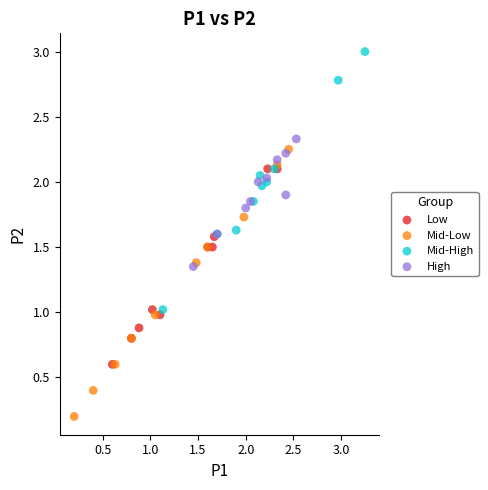

Which series reaches the maximum Y coordinate?

Mid-High